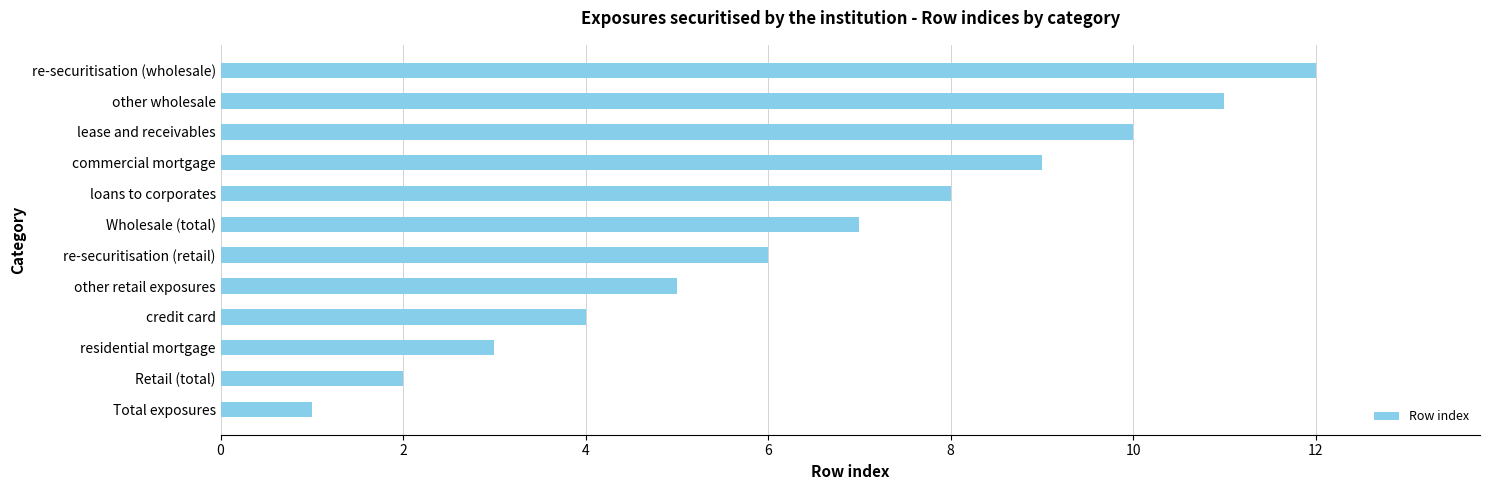

The chart shows a value of 6 at credit card. True or false?

False